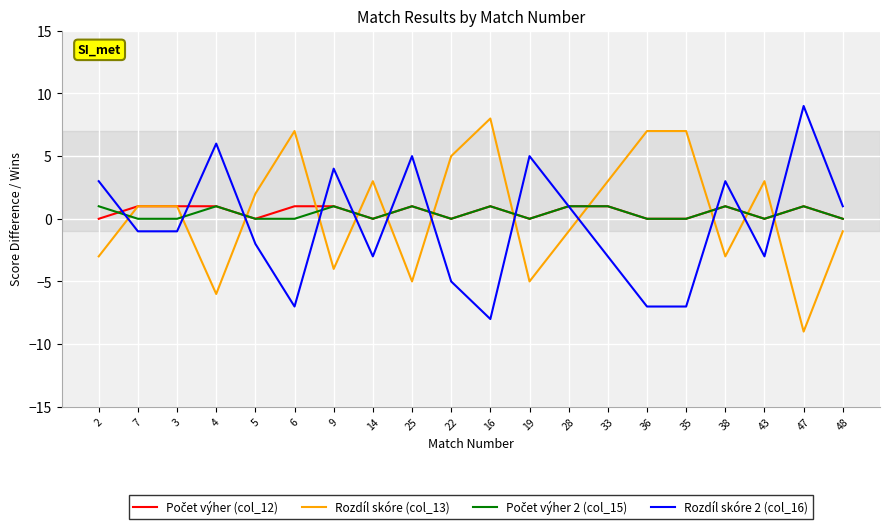

Which category has the highest value across all series?

47